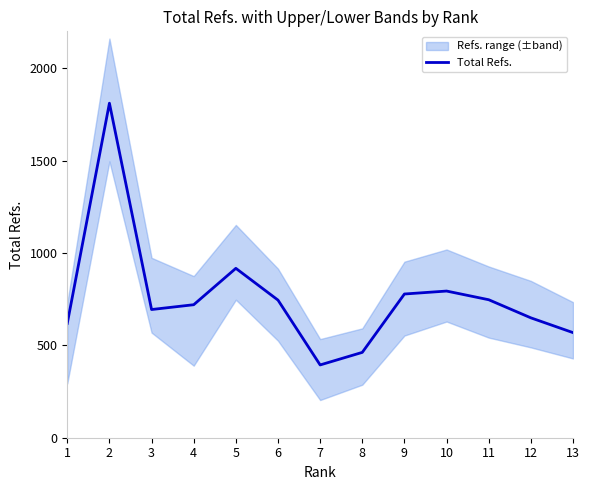

What is the difference between the second highest and second lowest values?

455